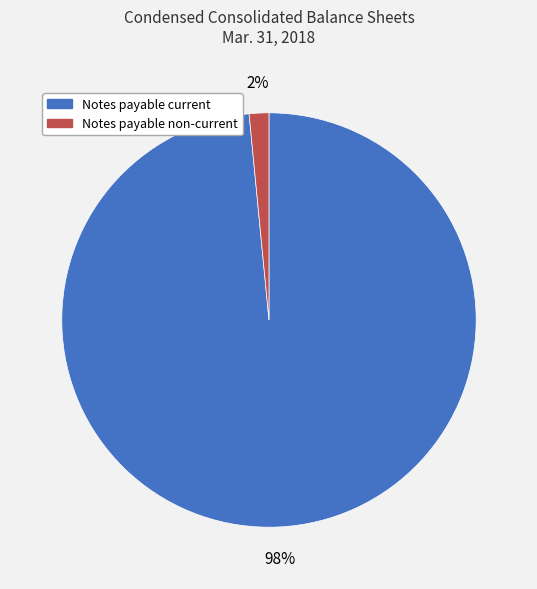

Count the number of slices in the pie.

2